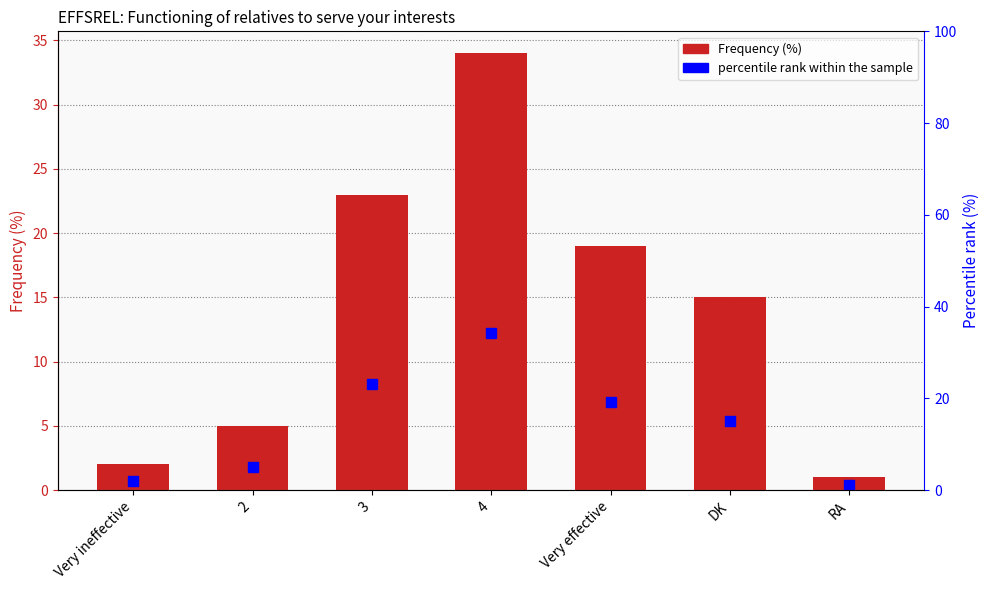

Which has a higher value, DK or RA?

DK